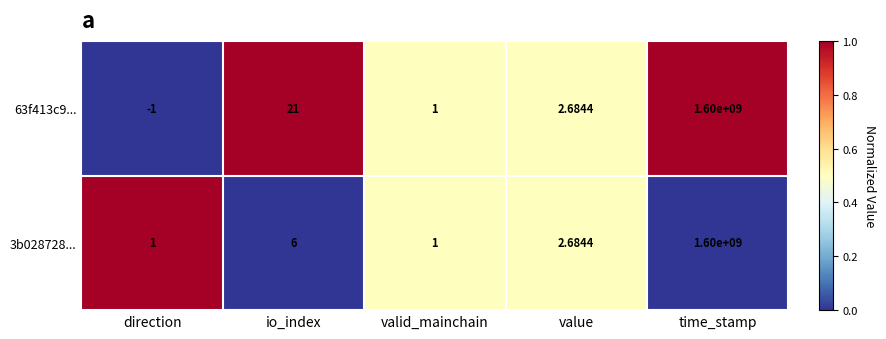

Which series has the widest spread of values?

63f413c9...